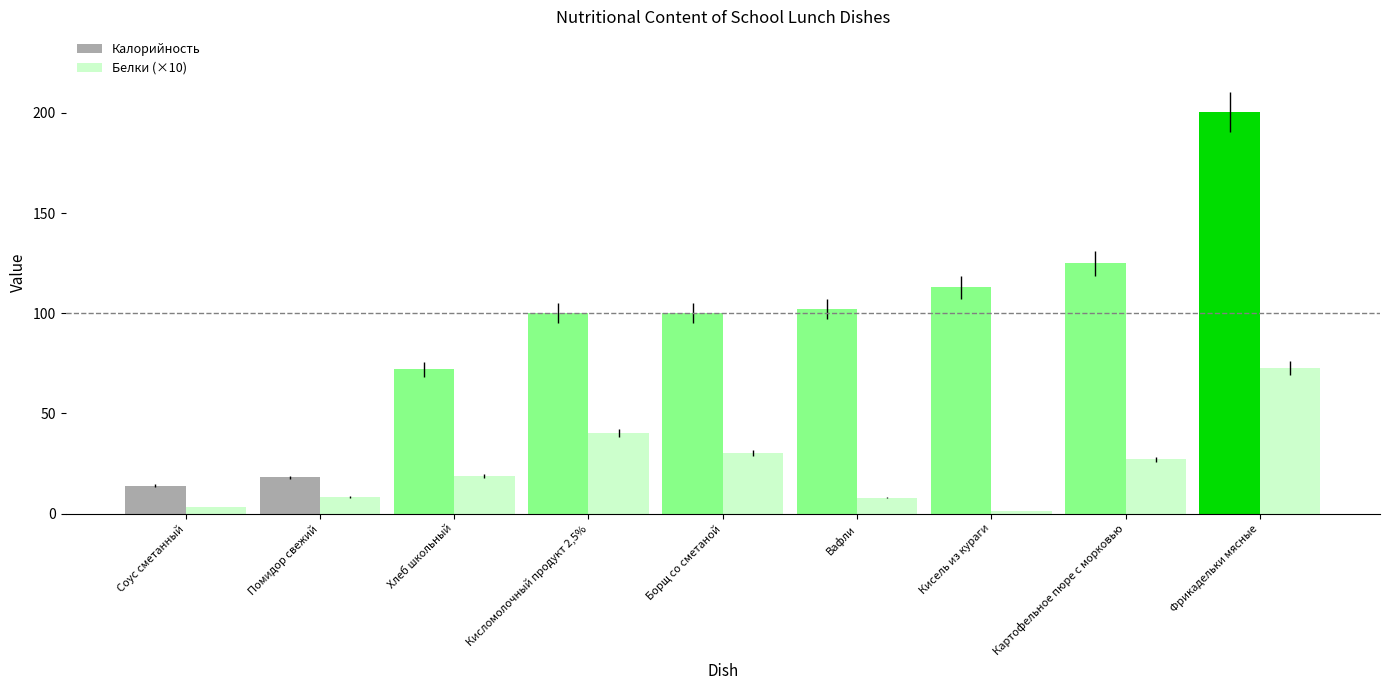

Which series has the largest total across all categories?

Калорийность